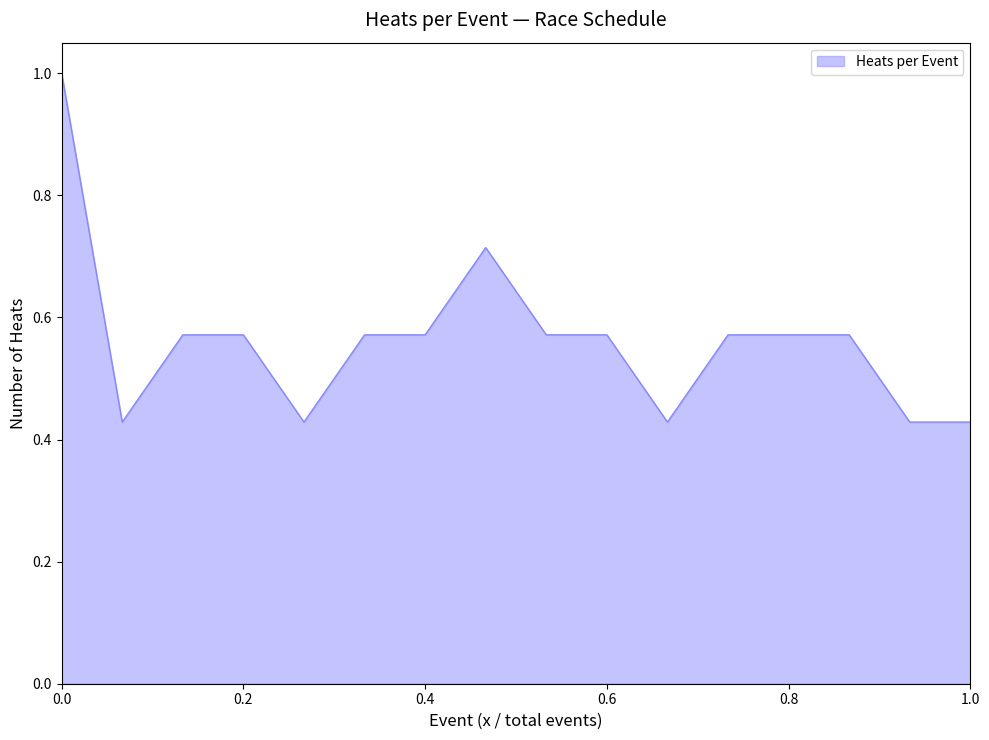

What is the maximum value shown in the chart?

1.0